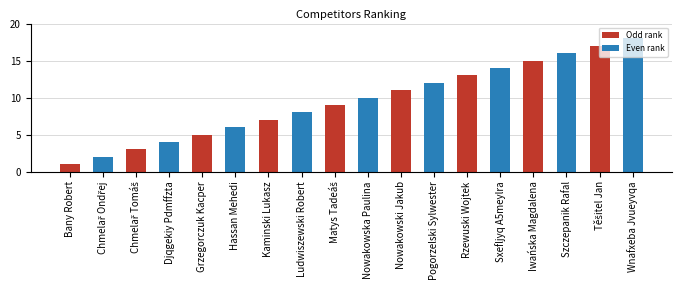

Does the chart contain stacked bars?

No